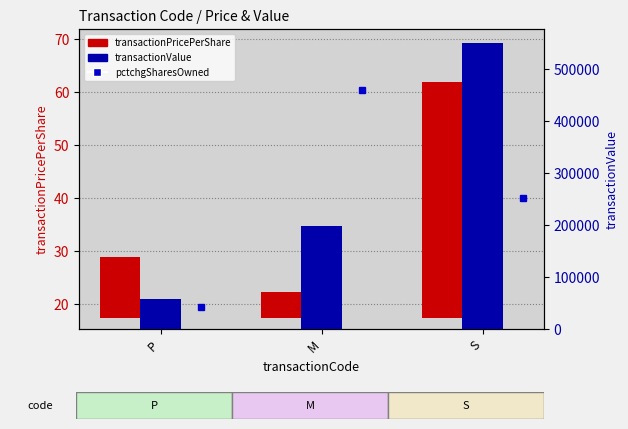

What is the maximum value for transactionValue?

549548.0